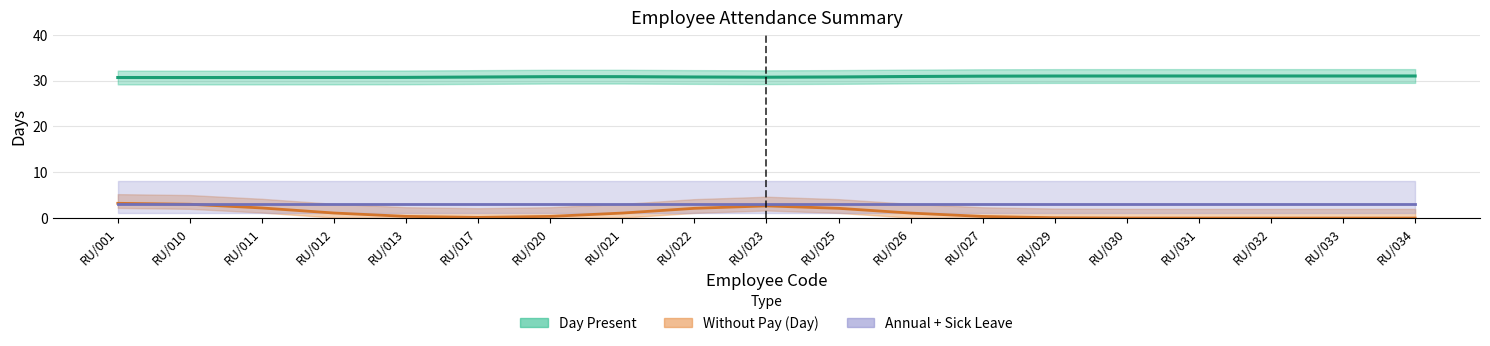

True or false: Over Time and Sick Leave (Day) cross at least once.

False